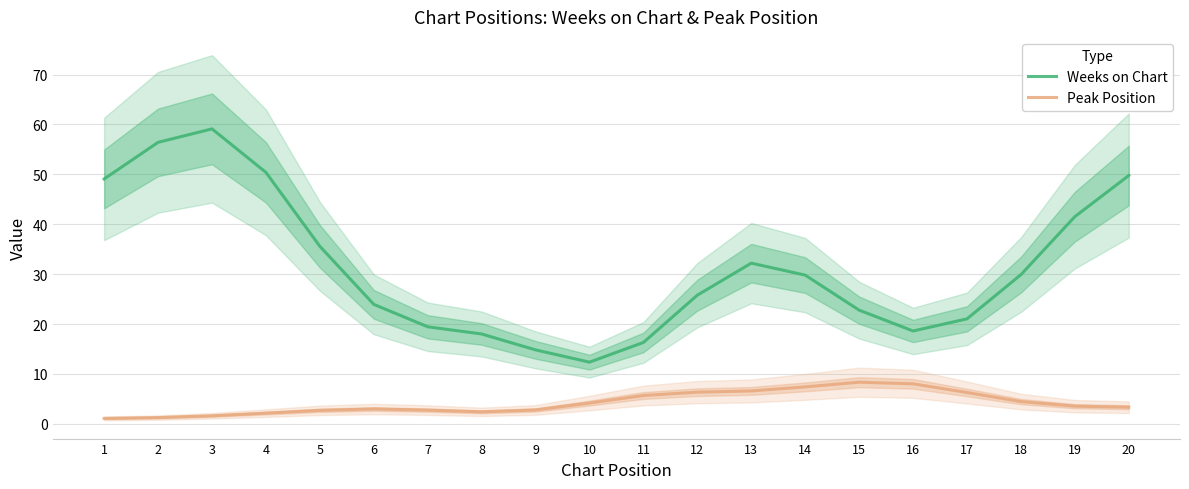

True or false: Weeks on Chart and Peak Position intersect in this chart.

False